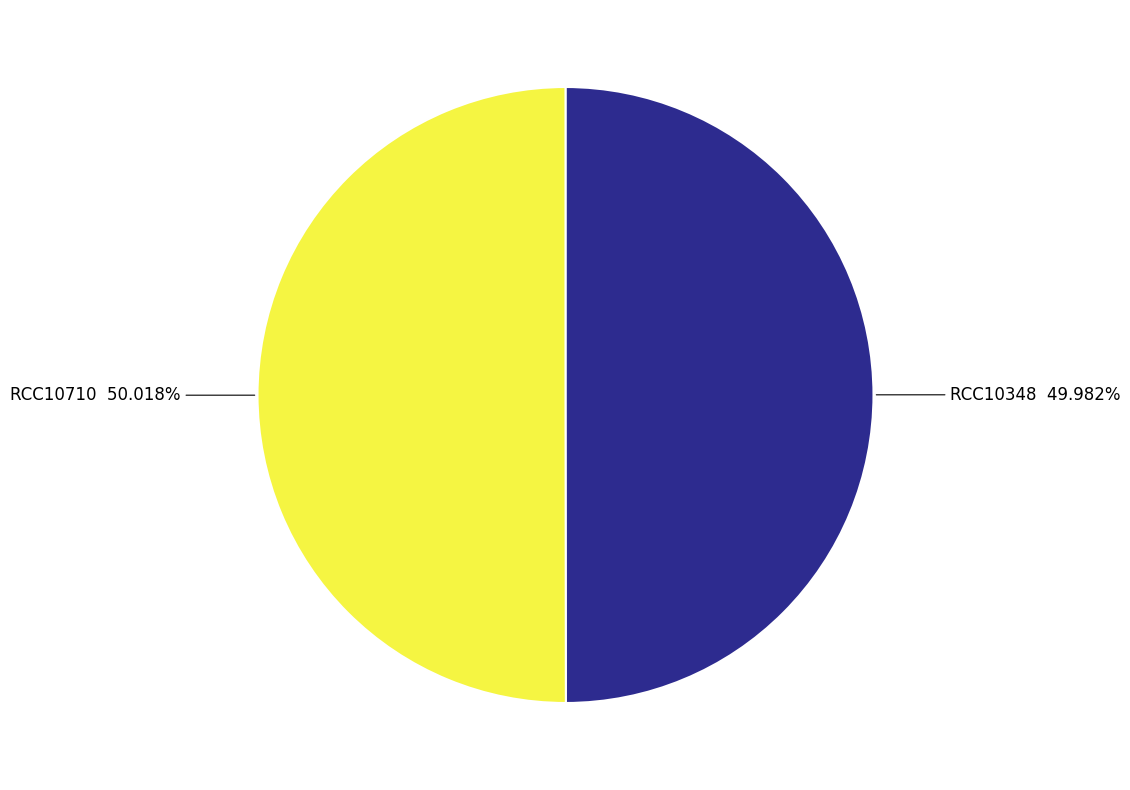

How many segments does this pie chart have?

2